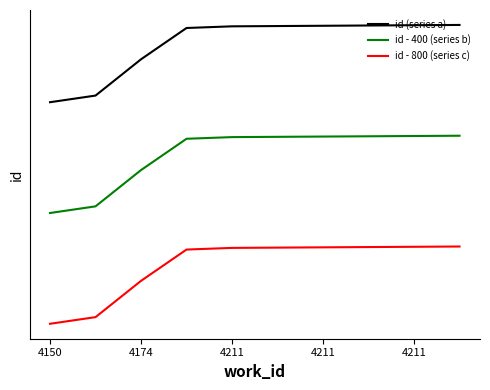

Does the chart display data point markers on the line(s)?

No